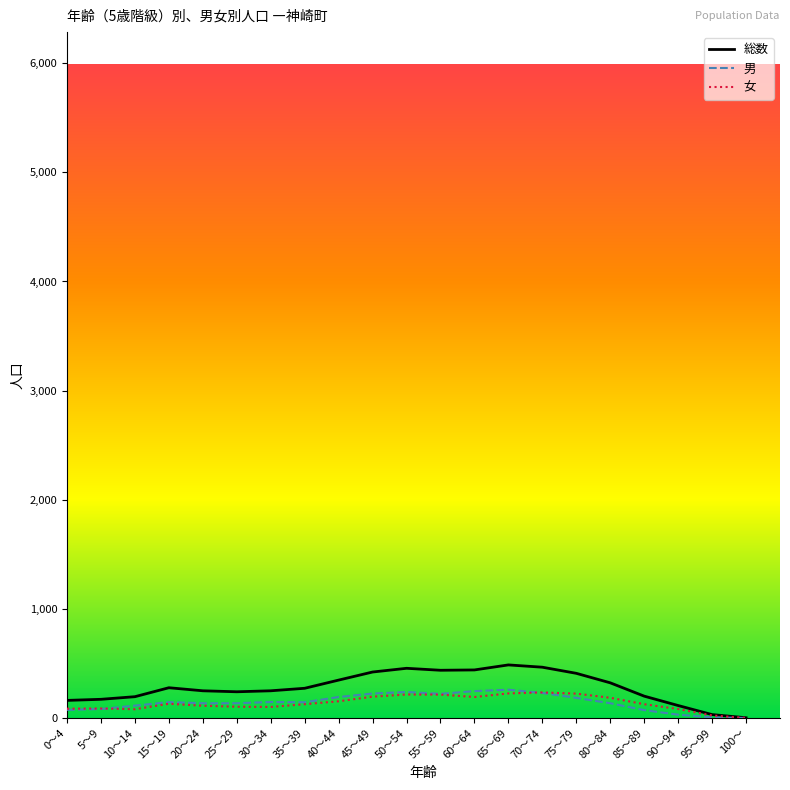

How many values in the 総数 series are below 274?

10